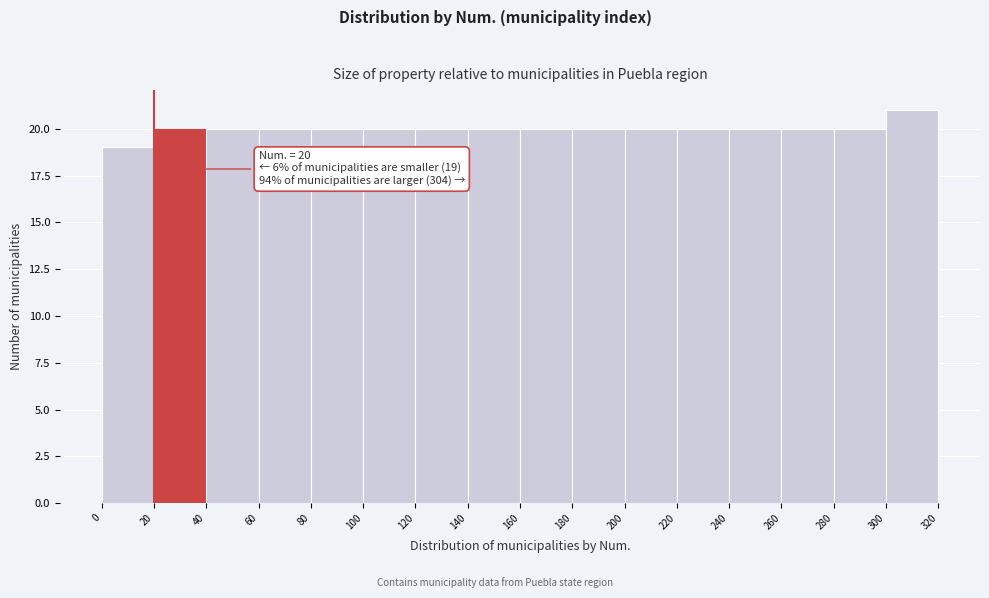

Which range on the x-axis has the tallest bar?

300 to 320